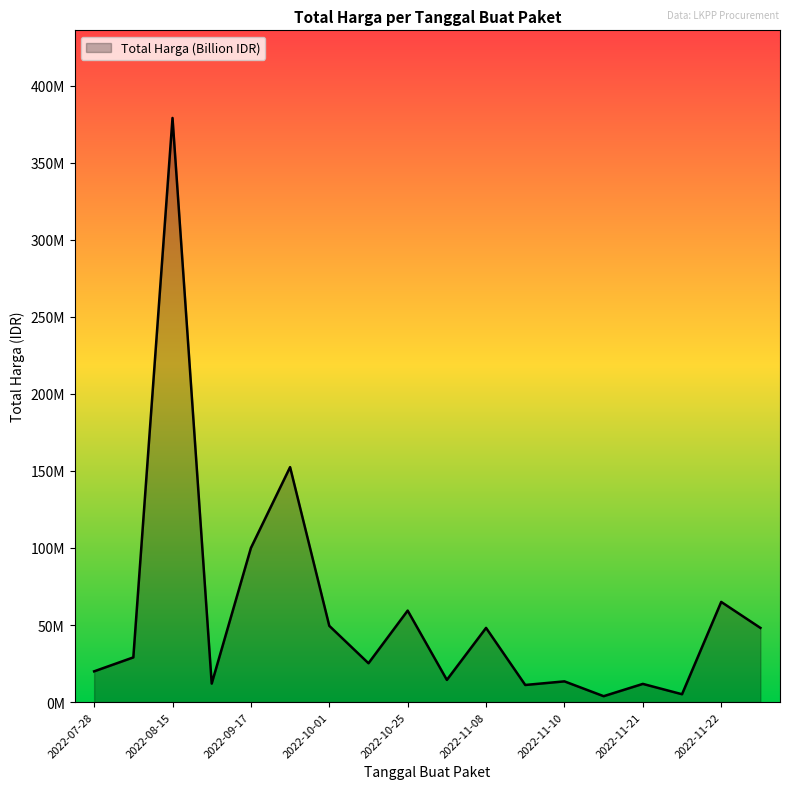

Does the chart display data point markers on the line(s)?

No